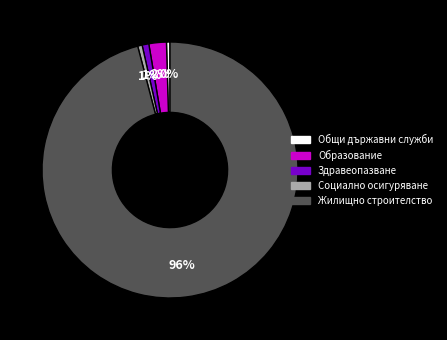

Between Образование and Общи държавни служби, which is larger?

Образование